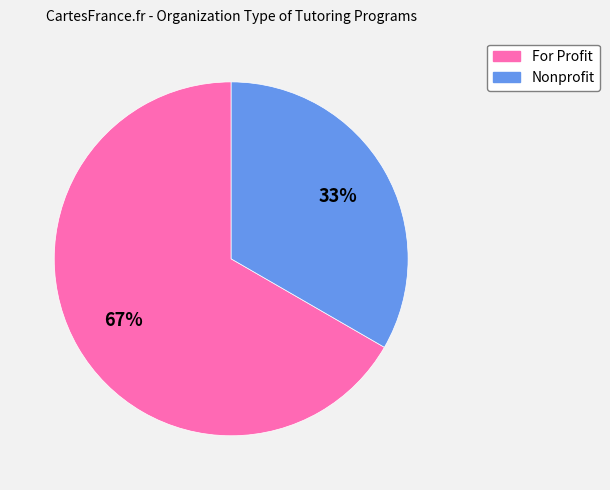

To the nearest percent, what portion does Nonprofit represent?

33%